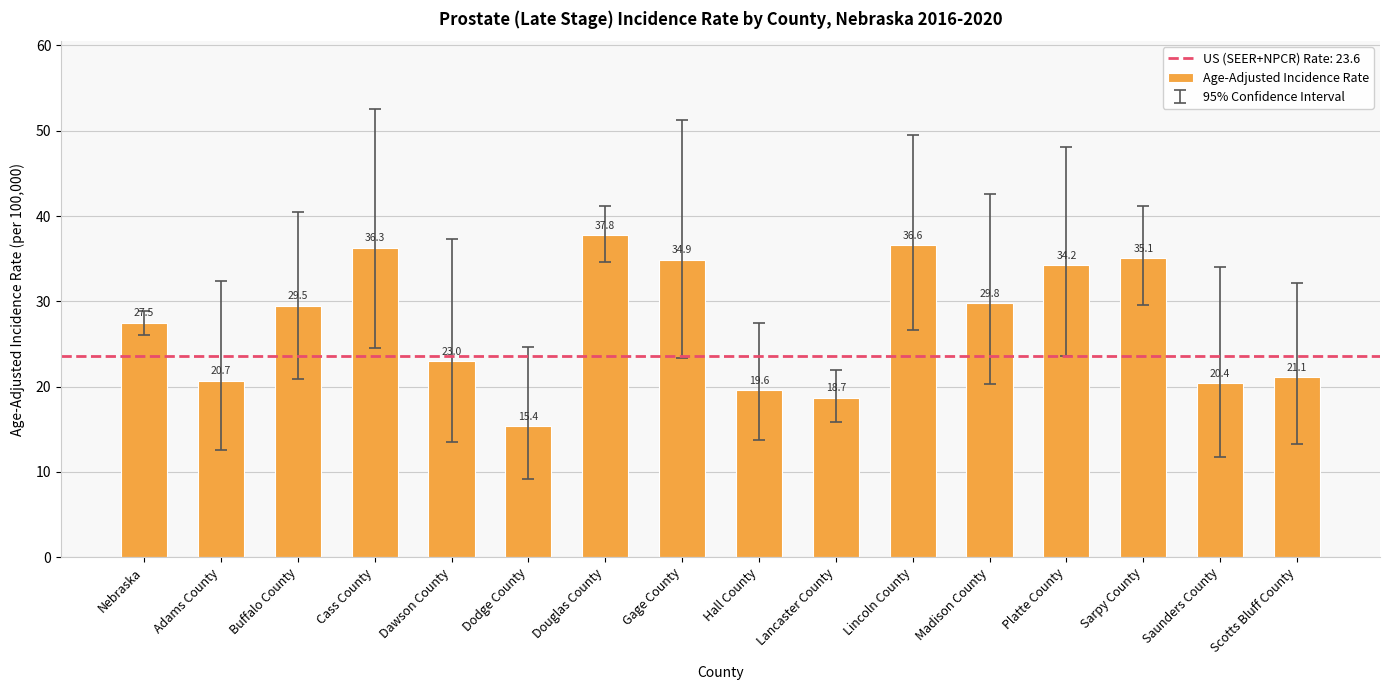

Approximately how many times larger is the value at Nebraska compared to Dawson County?

1.2